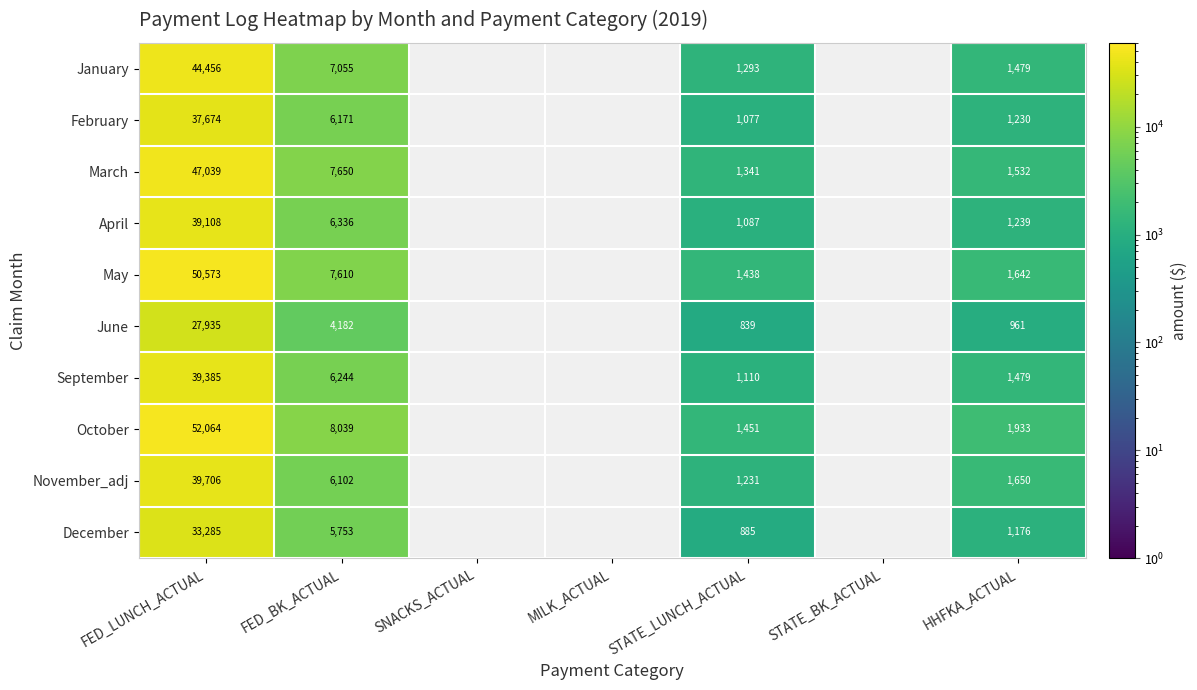

Between FED_LUNCH_ACTUAL and STATE_LUNCH_ACTUAL, which series saw the biggest shift?

October